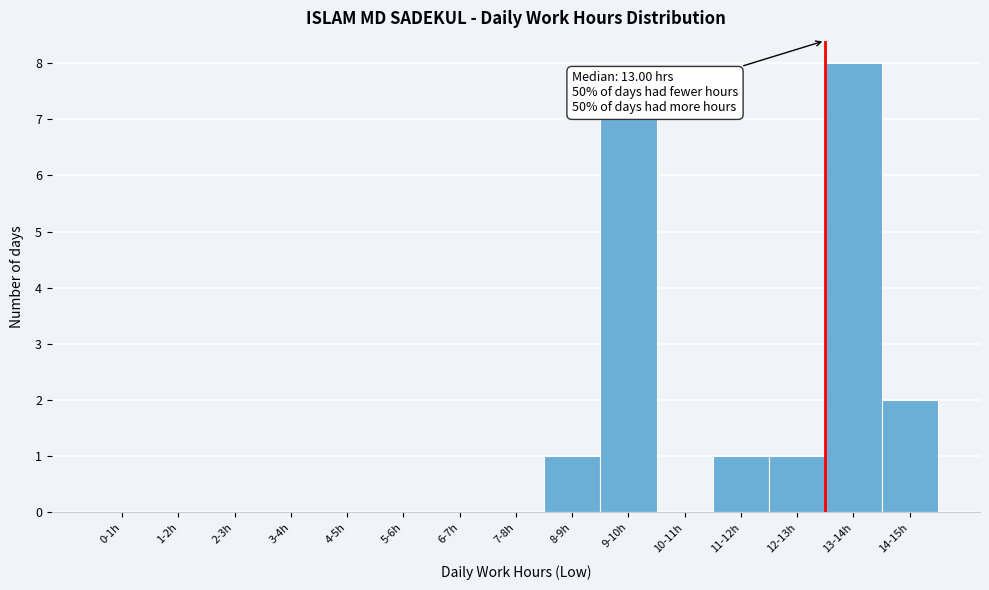

Reading left to right, list all the values displayed in this chart.

0-1h=0	1-2h=0	2-3h=0	3-4h=0	4-5h=0	5-6h=0	6-7h=0	7-8h=0	8-9h=1	9-10h=7	10-11h=0	11-12h=1	12-13h=1	13-14h=8	14-15h=2